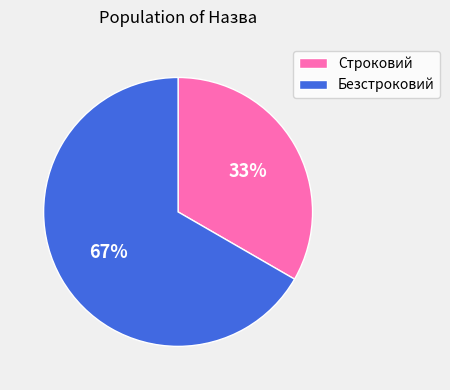

Does Безстроковий account for over 50% of the chart?

Yes